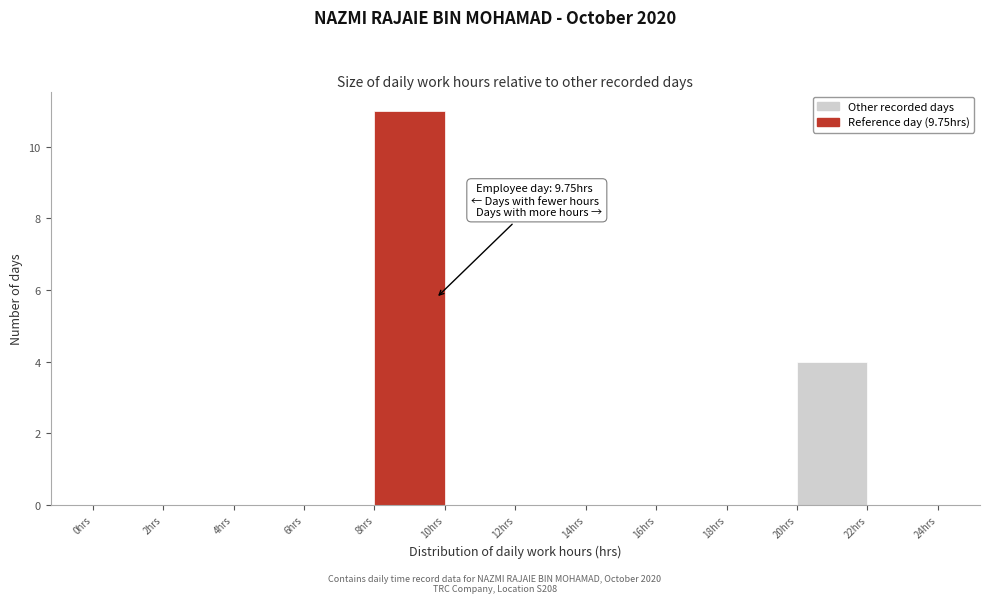

Over which range of the x-axis is the bar tallest?

8 to 10